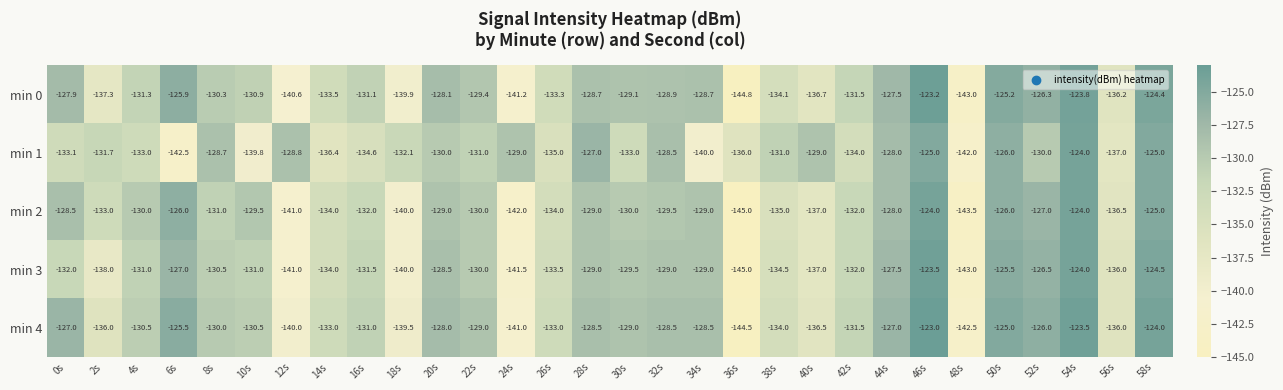

The value of min 3 at 18s is -92.9. True or false?

False